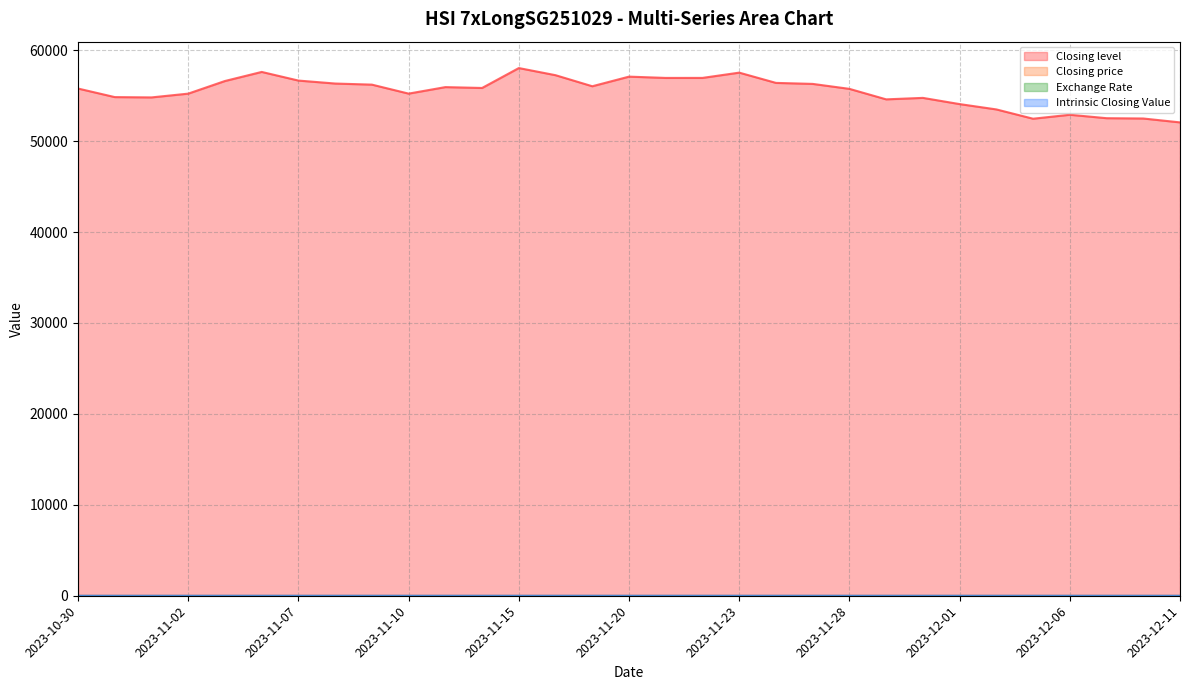

What is the label of the 24th point from the left?

2023-11-30